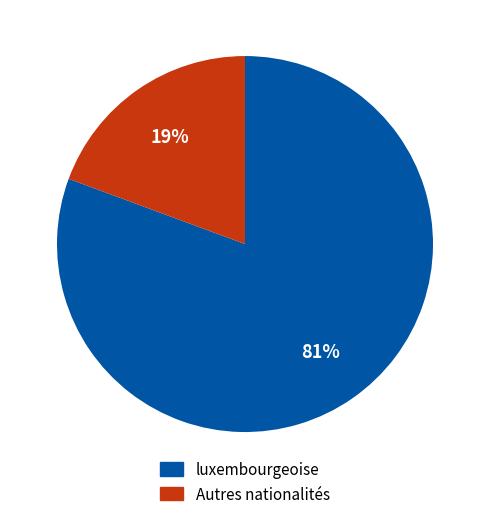

To the nearest percent, what is the average slice percentage?

50%